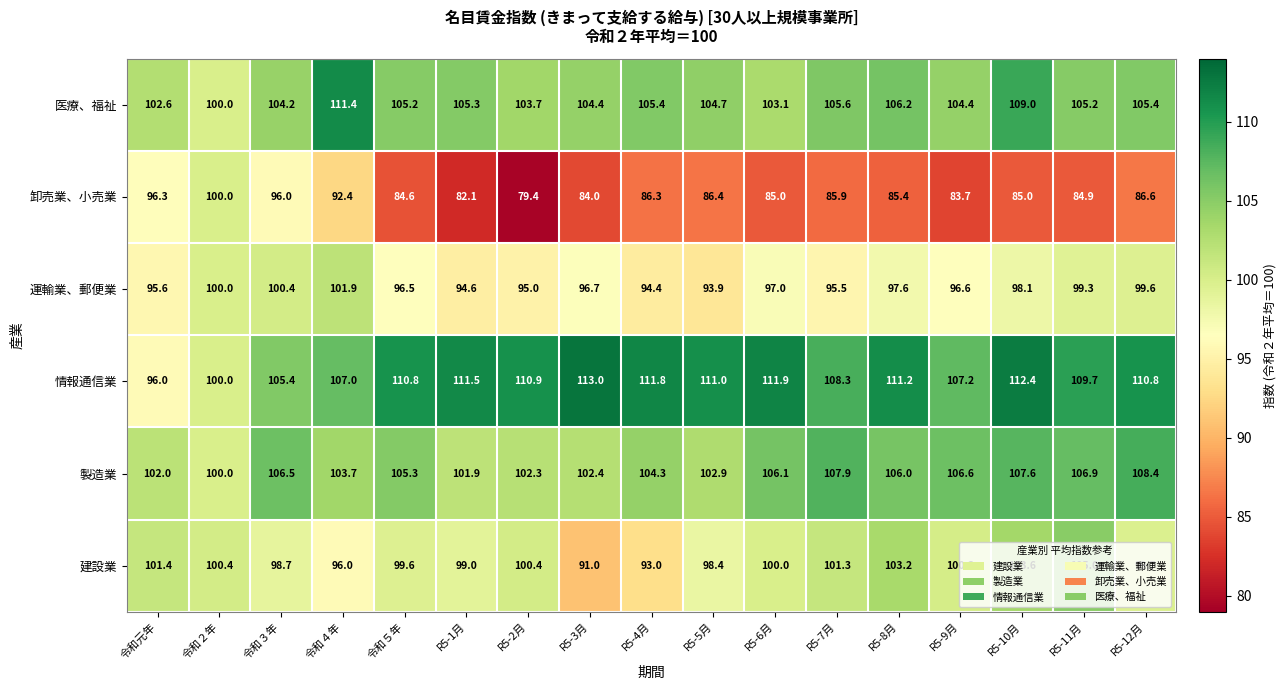

What is the difference between the 卸売業、小売業 values at R5-3月 and R5-7月?

1.9